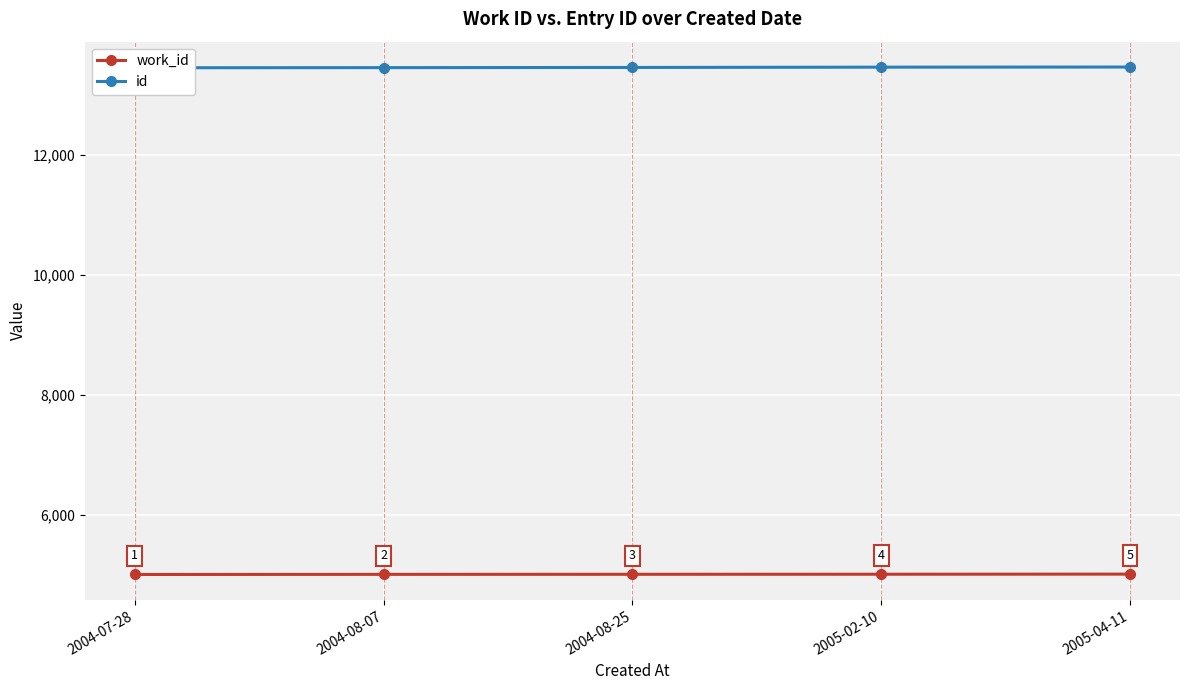

What are all the series names shown in the legend?

work_id, id